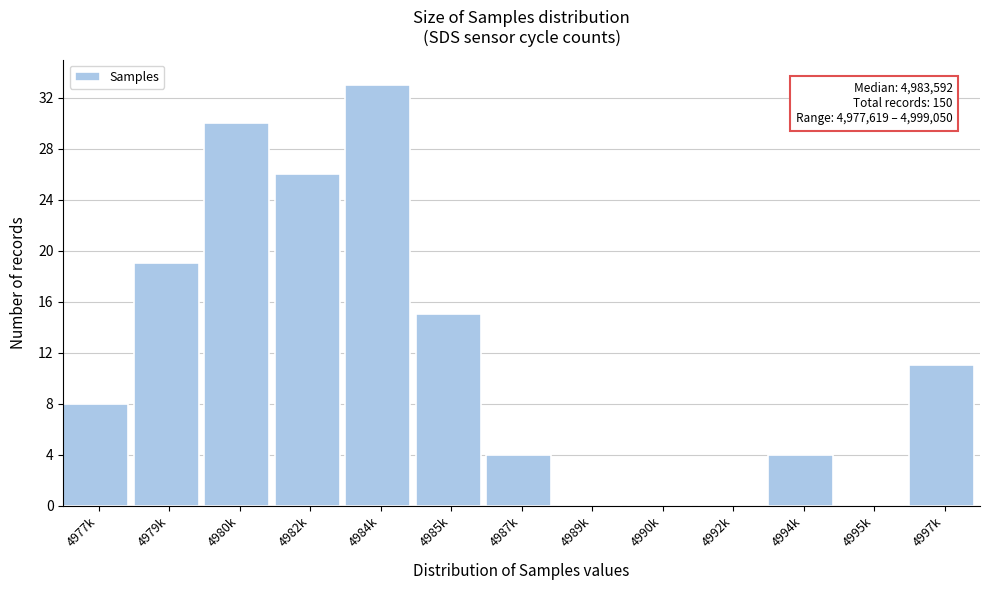

Reading left to right, list all the values displayed in this chart.

4977k=8	4979k=19	4980k=30	4982k=26	4984k=33	4985k=15	4987k=4	4989k=0	4990k=0	4992k=0	4994k=4	4995k=0	4997k=11